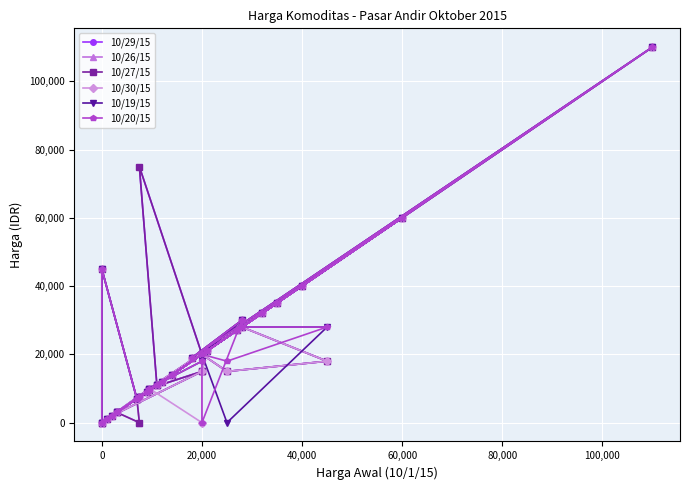

How many times do 10/19/15 and 10/29/15 cross each other?

1